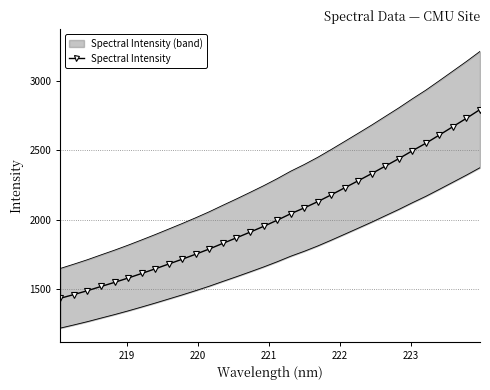

What is the lowest value of the Spectral Intensity series?

1433.2